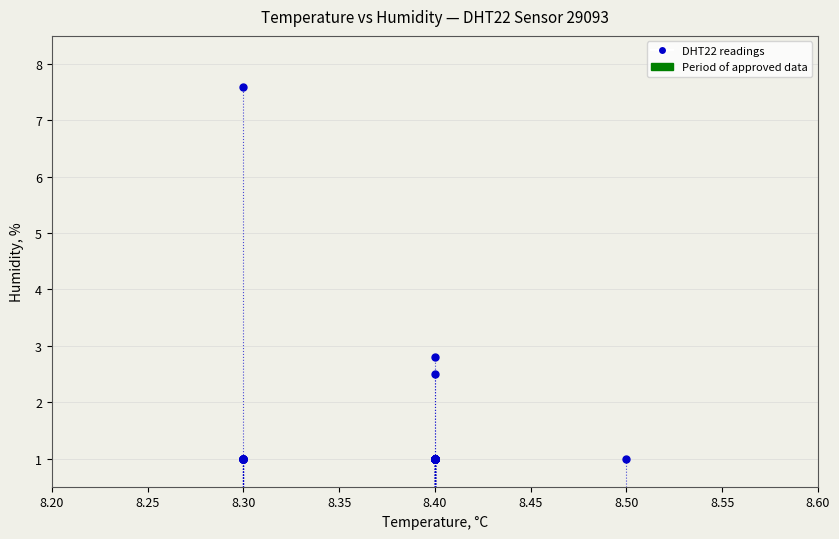

What Y value in the scatter plot is closest to 4?

2.8